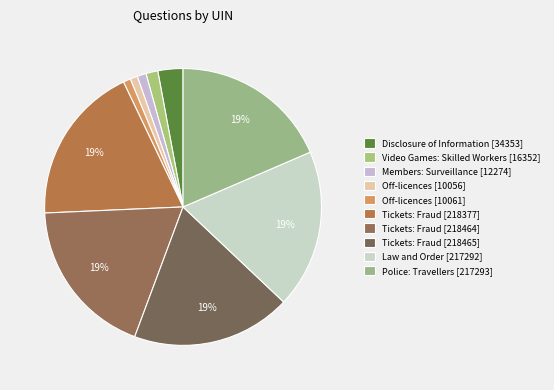

Does any single category account for the majority?

No